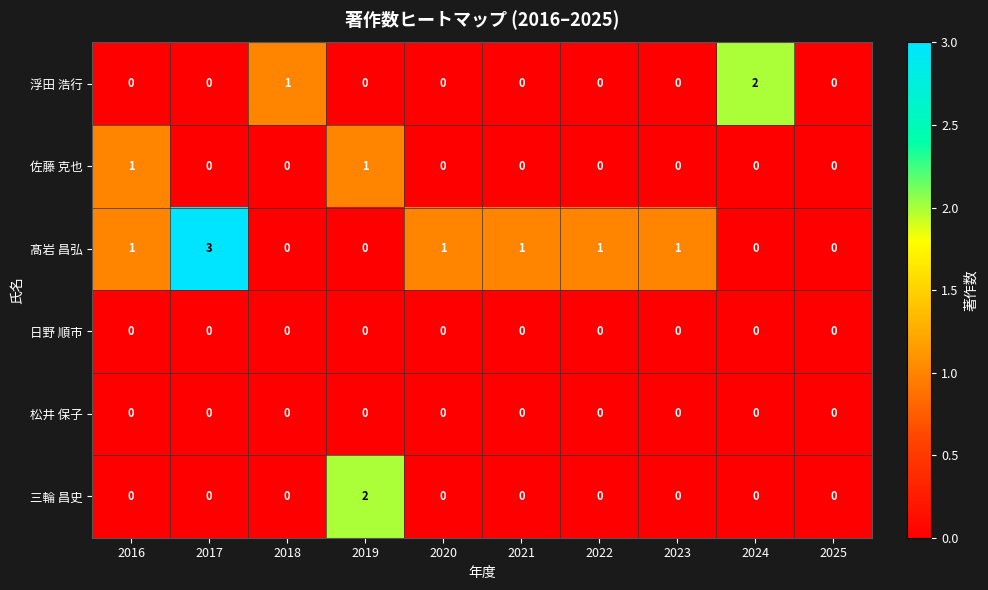

What is the maximum value shown in the chart?

3